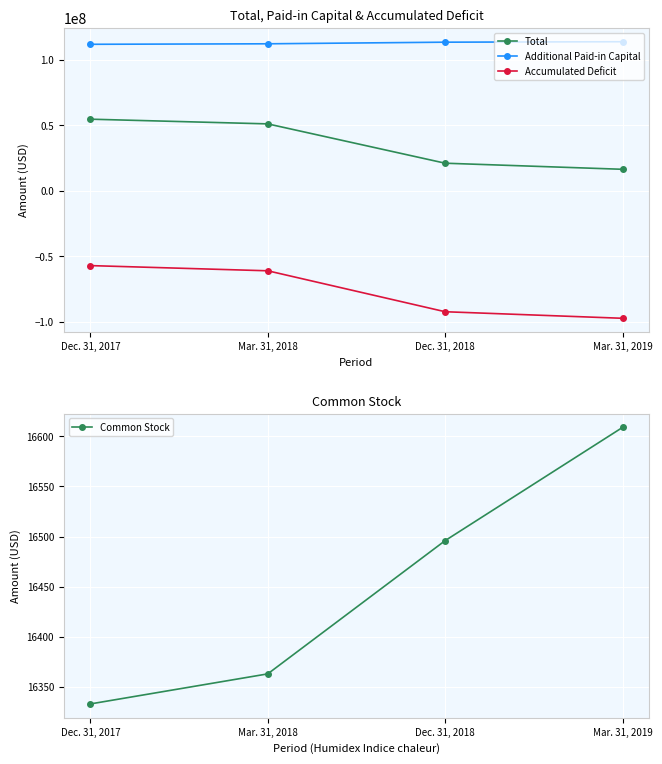

True or false: Common Stock and Accumulated Deficit intersect in this chart.

False